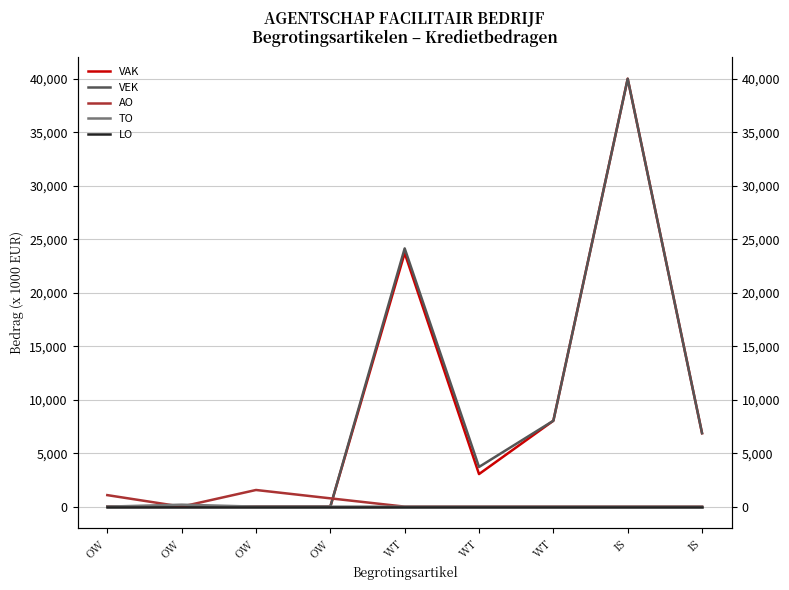

Between OW and IS, which series saw the biggest shift?

VAK